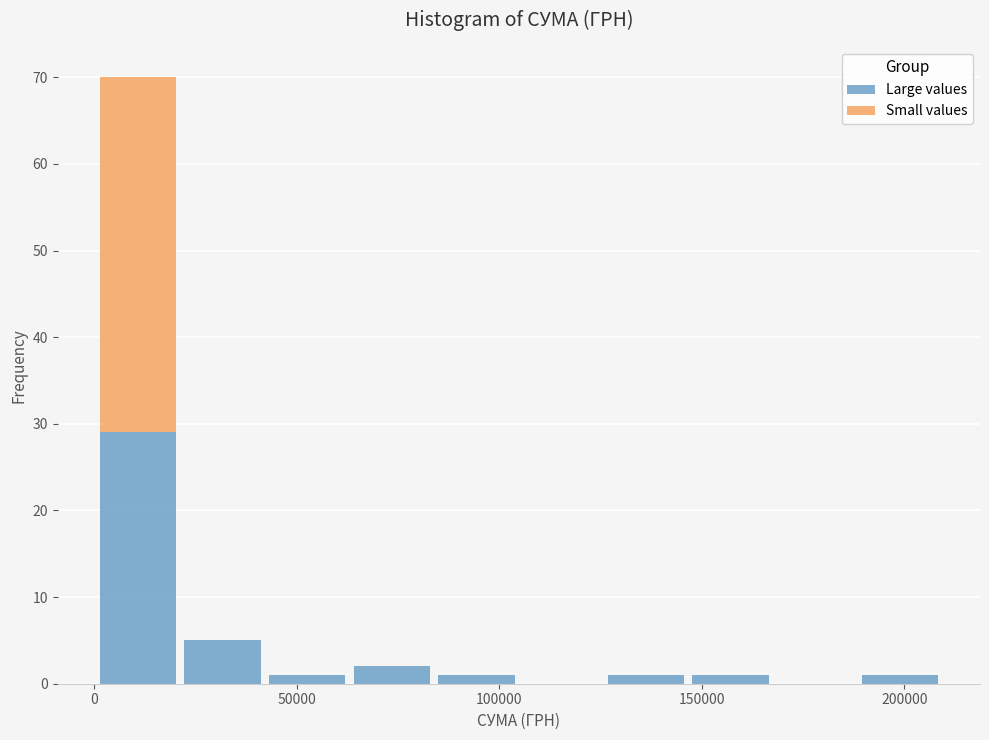

What is the total height of the stacked bar covering 145000 to 170000 on the x-axis? Neither the bar edges nor the heights are printed on the chart, so give them approximately, as read against the axes.

1